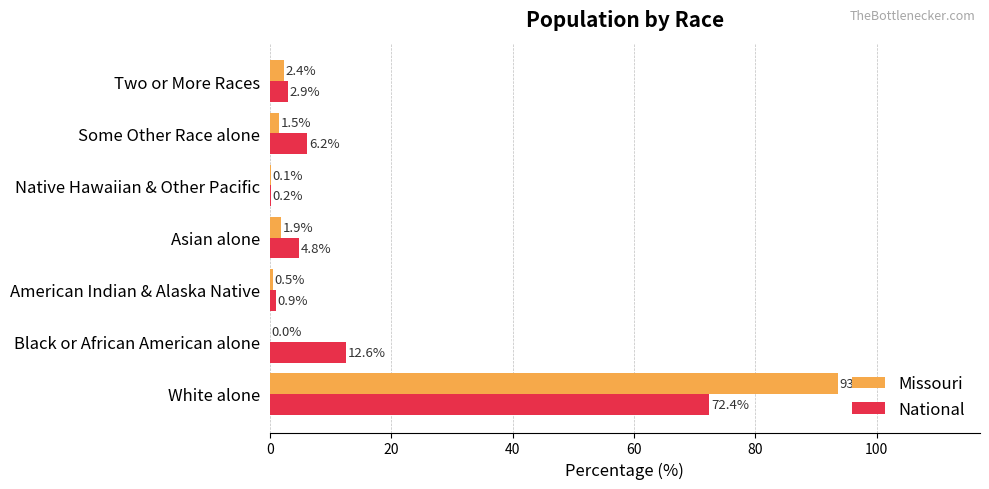

What is the sum of all National values?

100.0